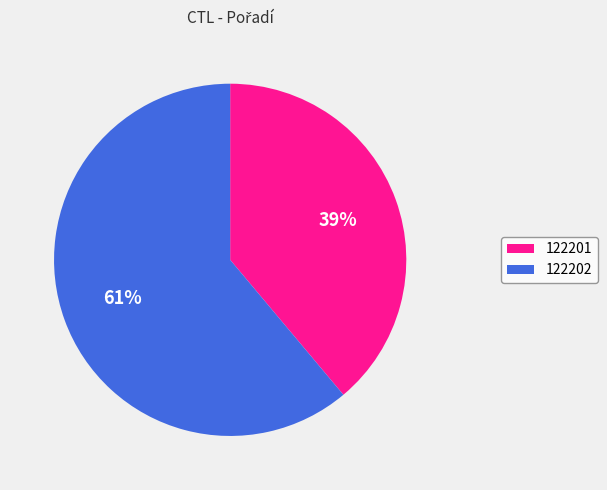

What percentage is the 122201 slice, to the nearest percent?

39%